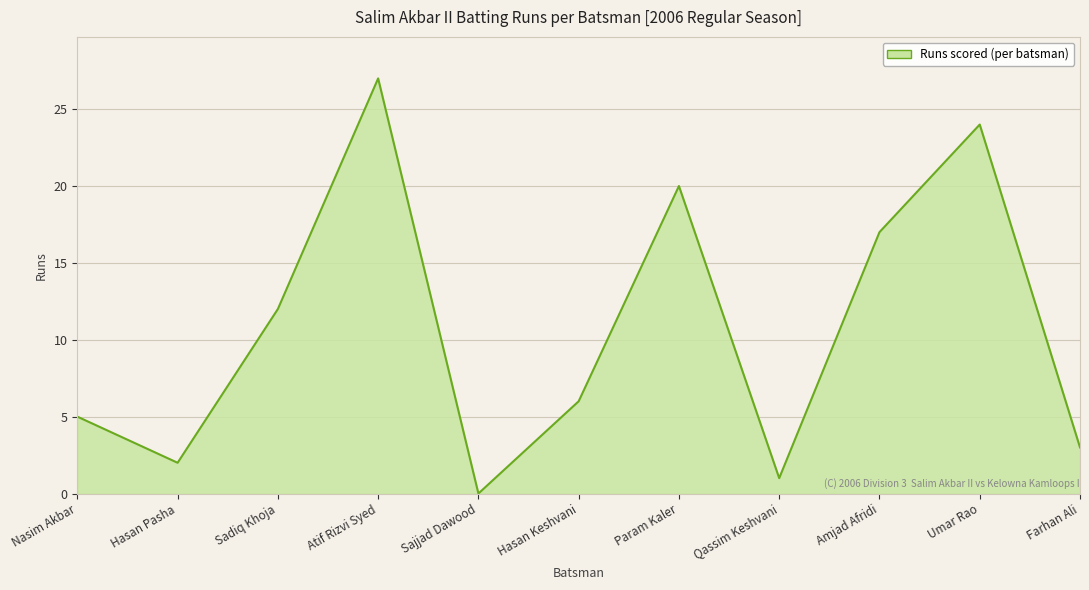

Reading left to right, extract all data points from this chart.

Nasim Akbar=5	Hasan Pasha=2	Sadiq Khoja=12	Atif Rizvi Syed=27	Sajjad Dawood=0	Hasan Keshvani=6	Param Kaler=20	Qassim Keshvani=1	Amjad Afridi=17	Umar Rao=24	Farhan Ali=3